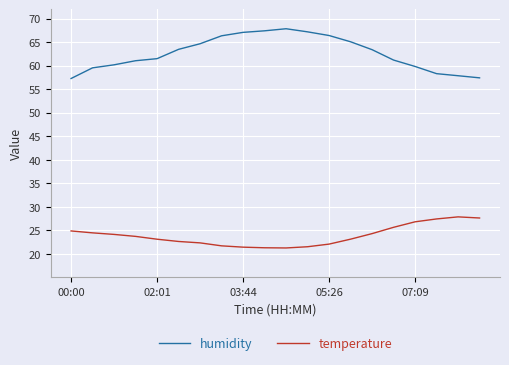

What is the average value of the temperature series?

23.9